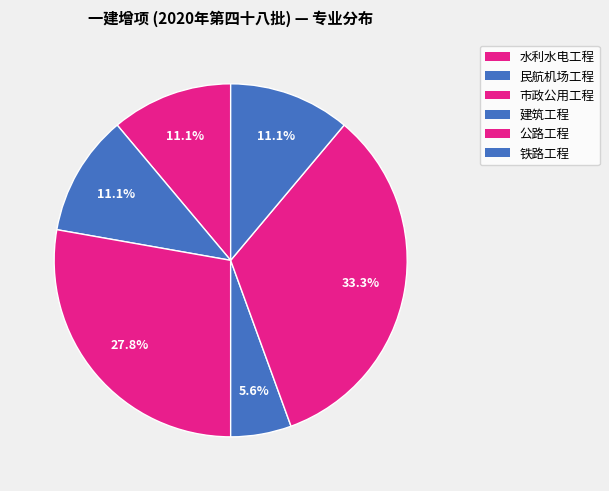

How many segments does this pie chart have?

6